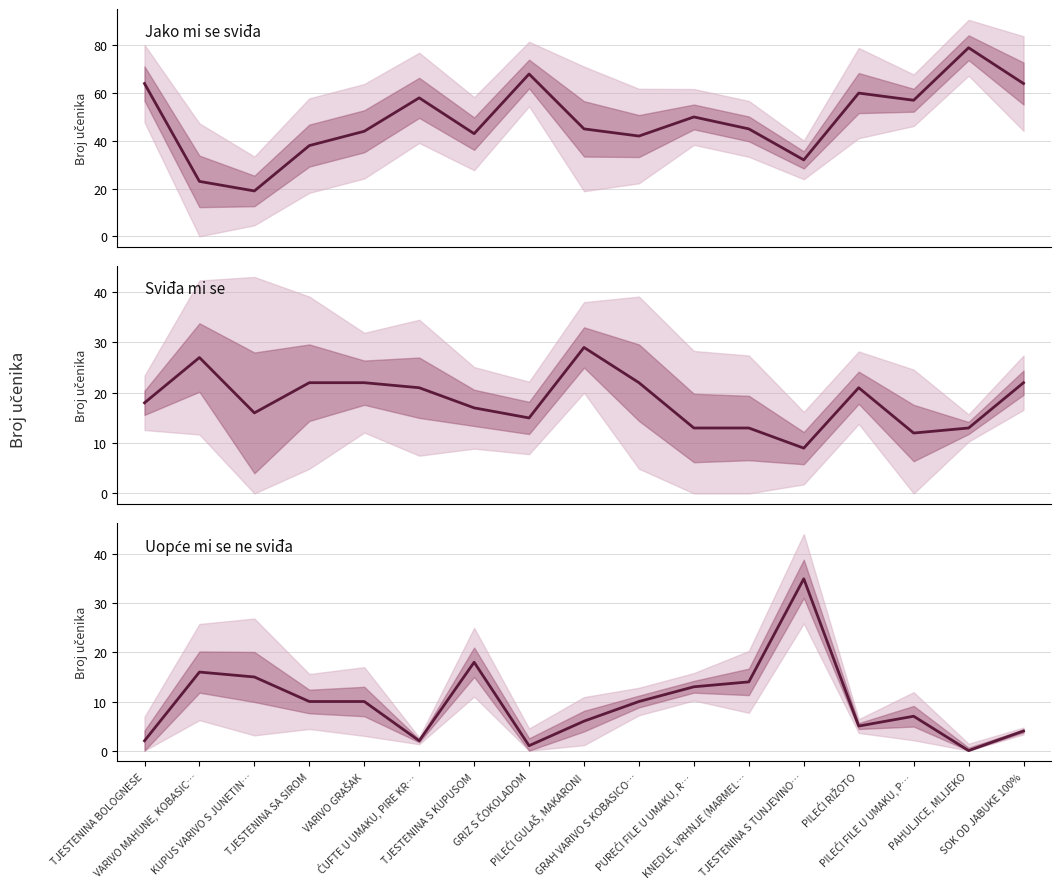

The Uopće mi se ne sviđa series shows 13 at PUREĆI FILE U UMAKU, R…. True or false?

True